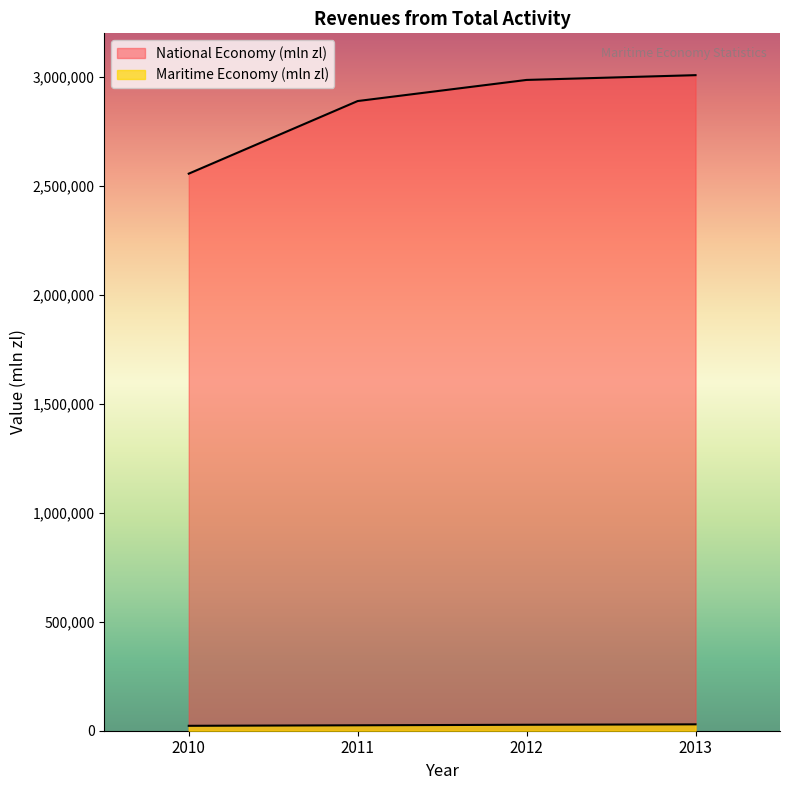

Between 2010 and 2011, which is larger?

2011